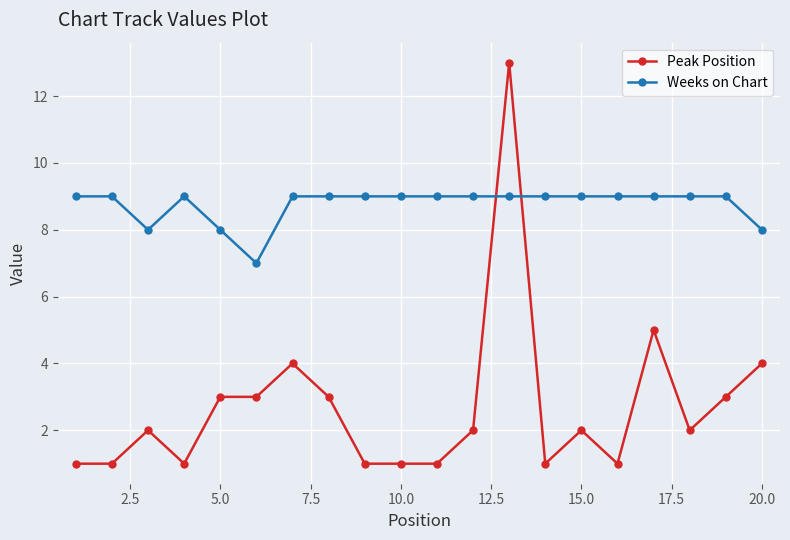

True or false: Peak Position has more than 0 interior local peaks.

True